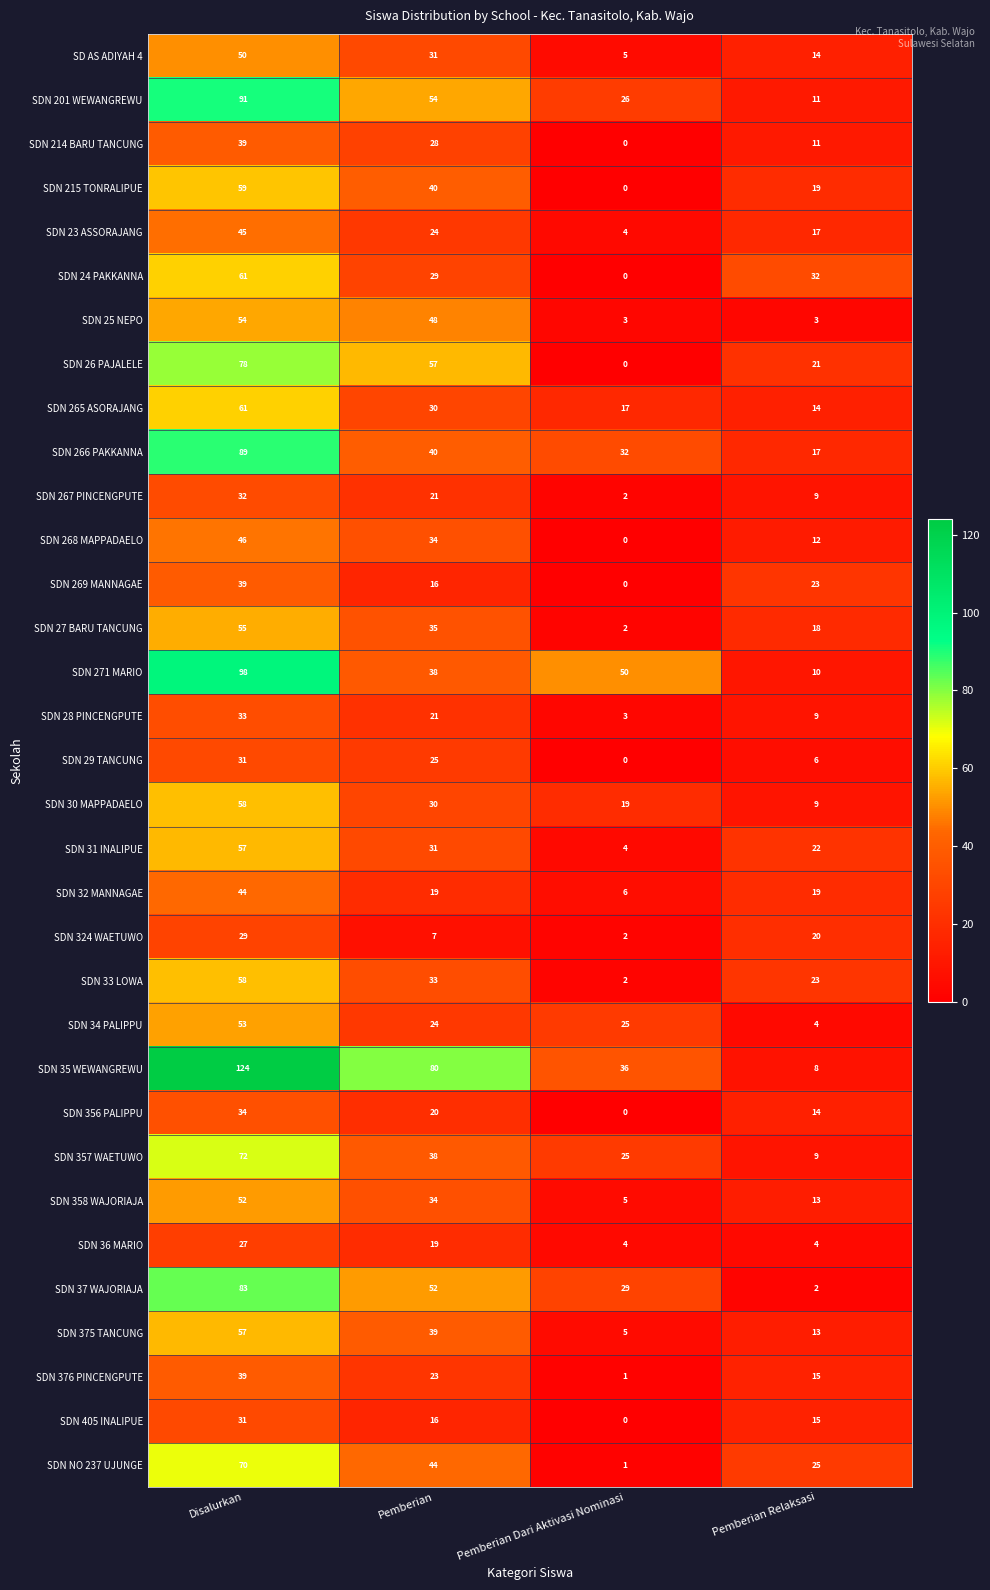

What is the sum of all SDN 375 TANCUNG values?

114